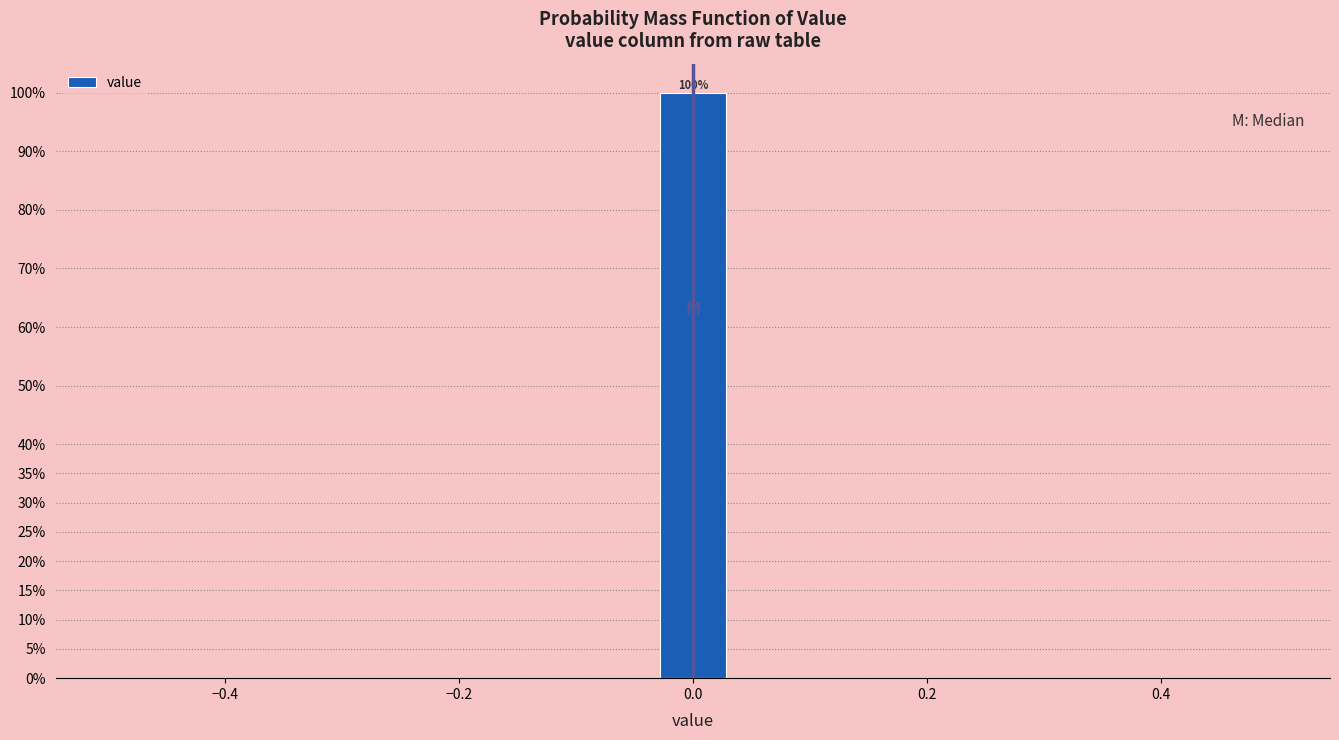

Around what value on the x-axis is the tallest bar? Give the approximate position of its centre, as read against the axis.

0.00